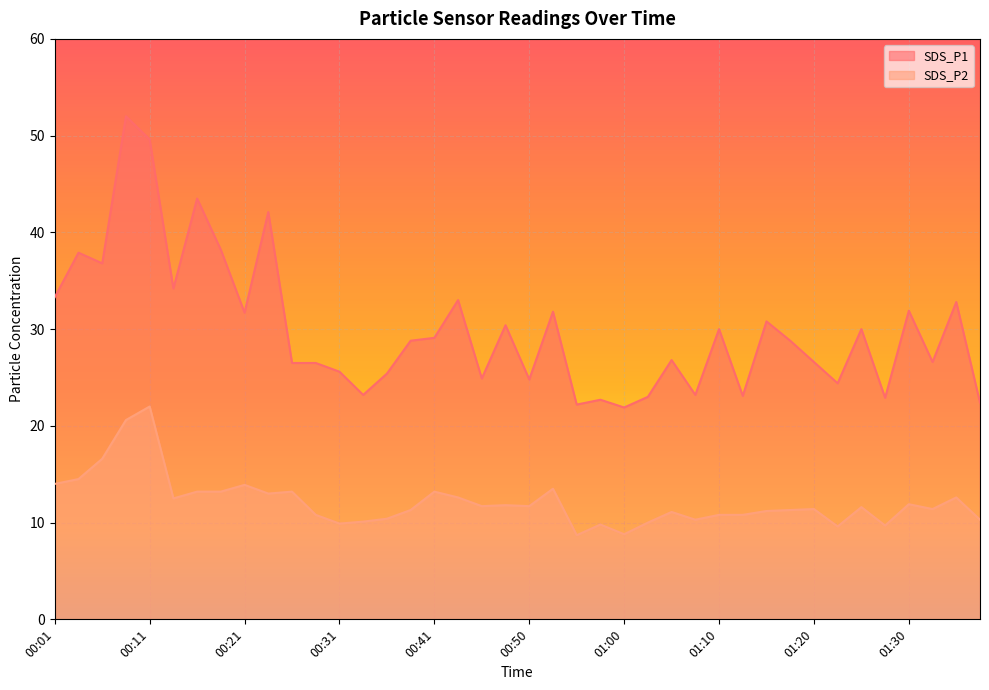

True or false: SDS_P1 has a value of 24.7 at 00:18.

False